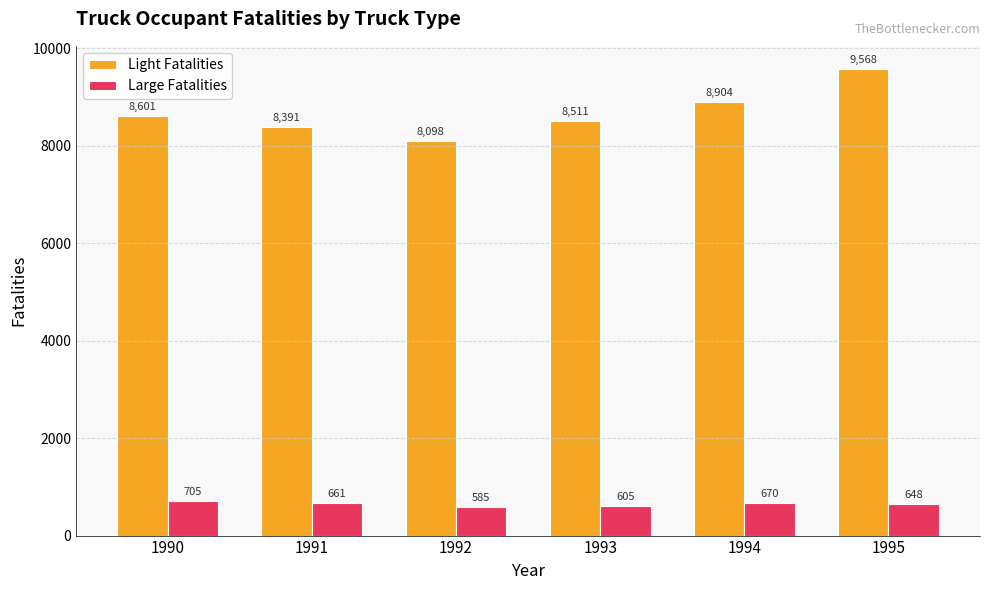

Reading left to right, list all the values displayed in this chart.

Light Fatalities: 1990=8601	1991=8391	1992=8098	1993=8511	1994=8904	1995=9568
Large Fatalities: 1990=705	1991=661	1992=585	1993=605	1994=670	1995=648